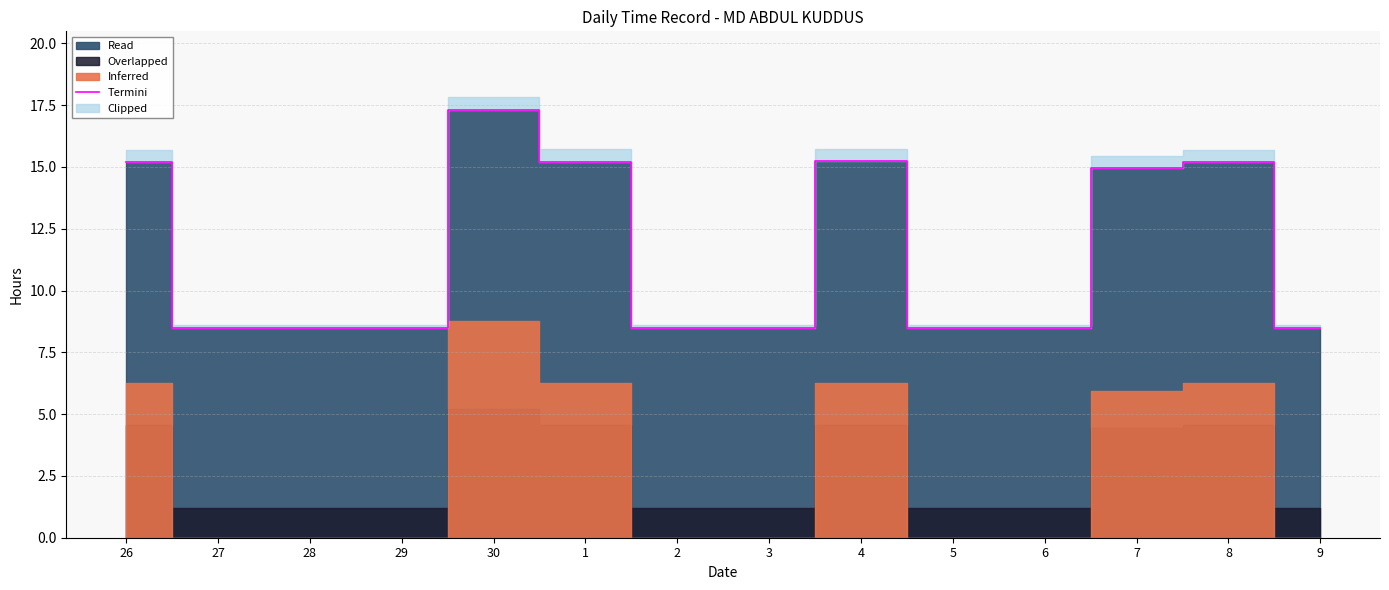

List the labels in order of value, largest first.

30, 4, 1, 26, 8, 7, 27, 28, 29, 2, 3, 5, 6, 9